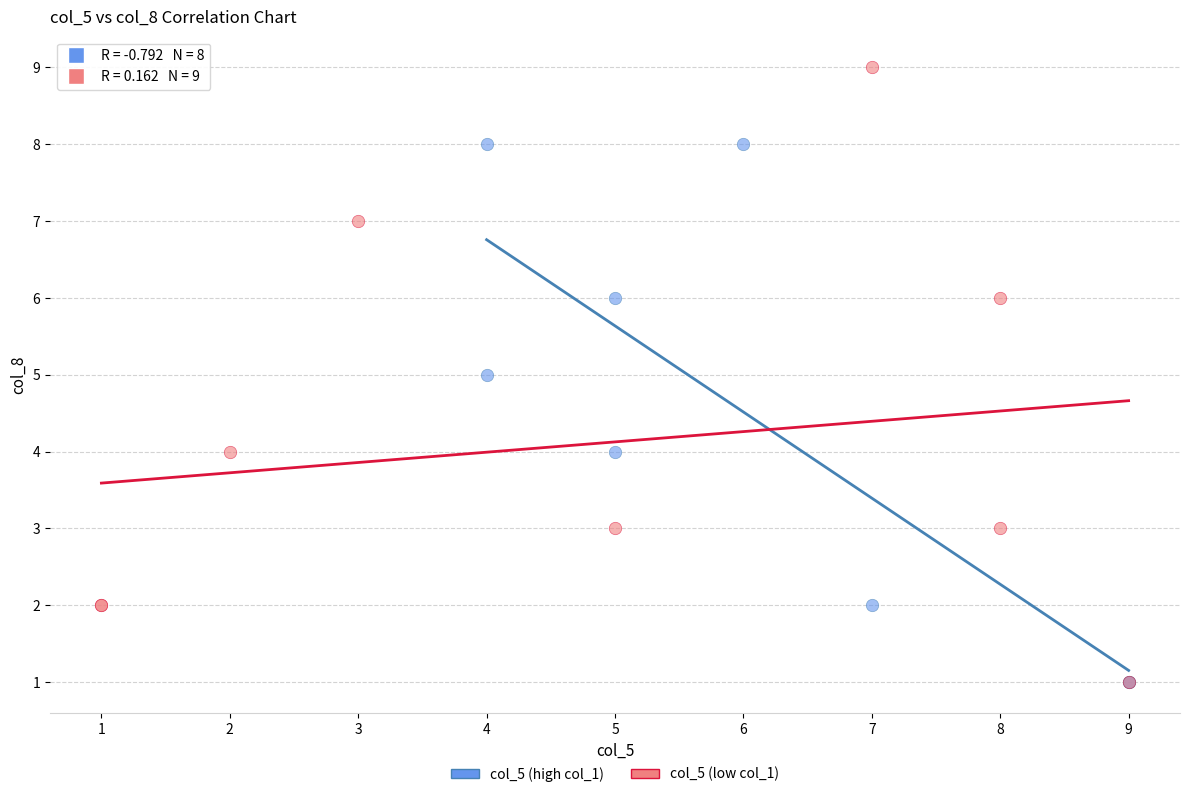

Which series contains the highest Y value?

col_5 (low col_1)